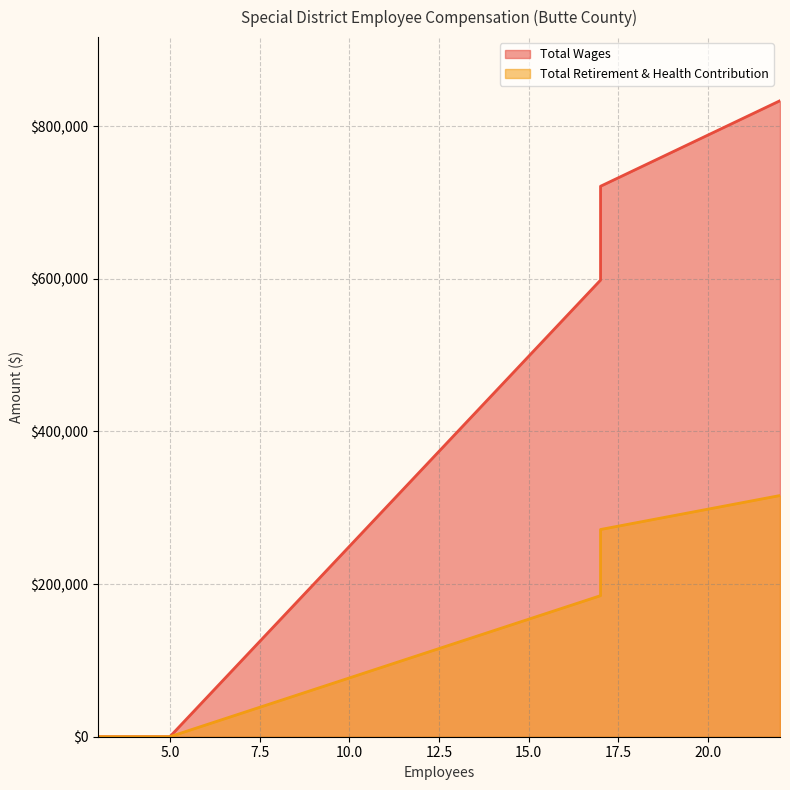

At which label does Total Wages reach its peak?

22